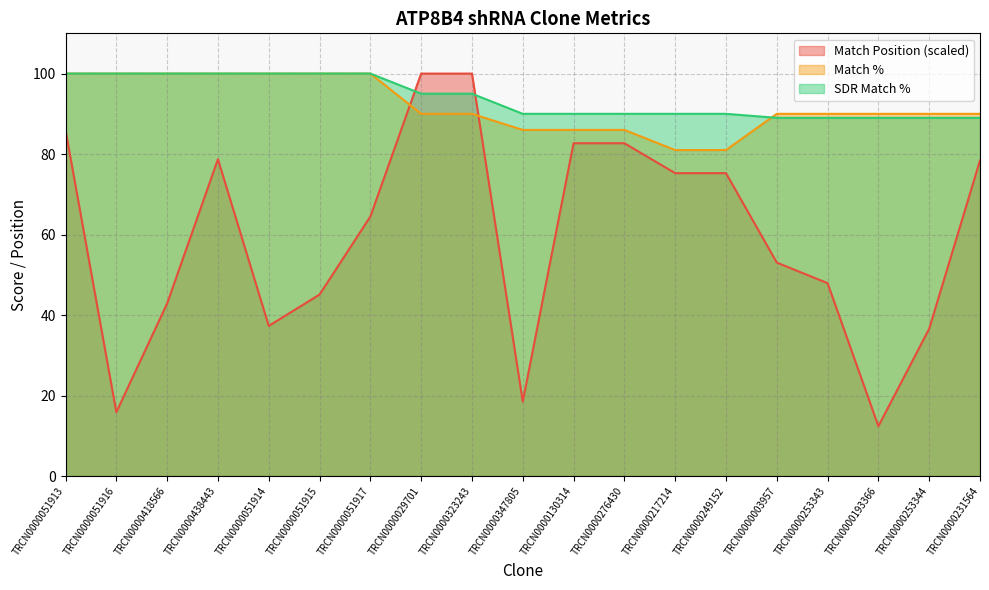

Where does the SDR Match % series first go above 90?

TRCN0000051913